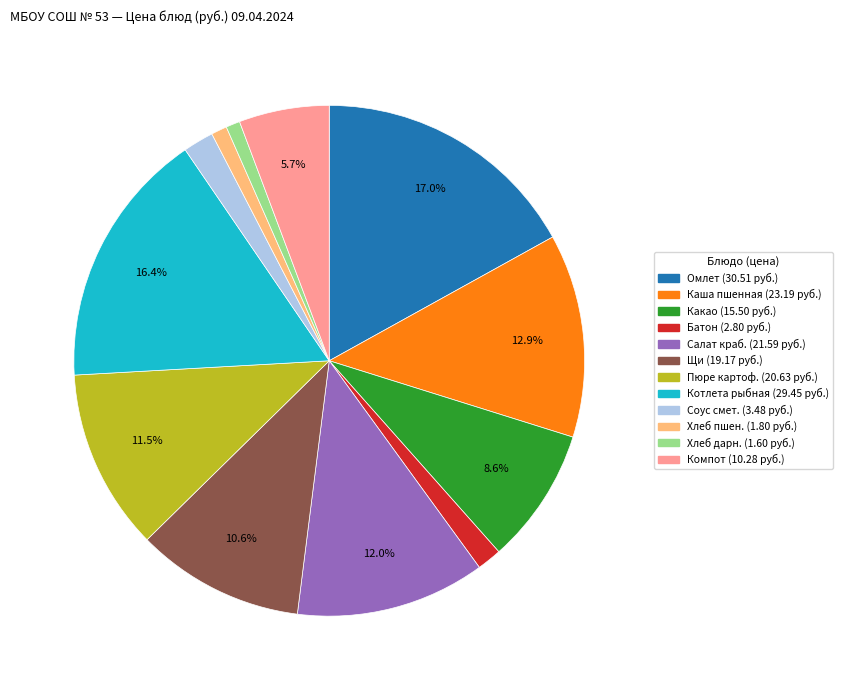

Does any single category account for the majority?

No